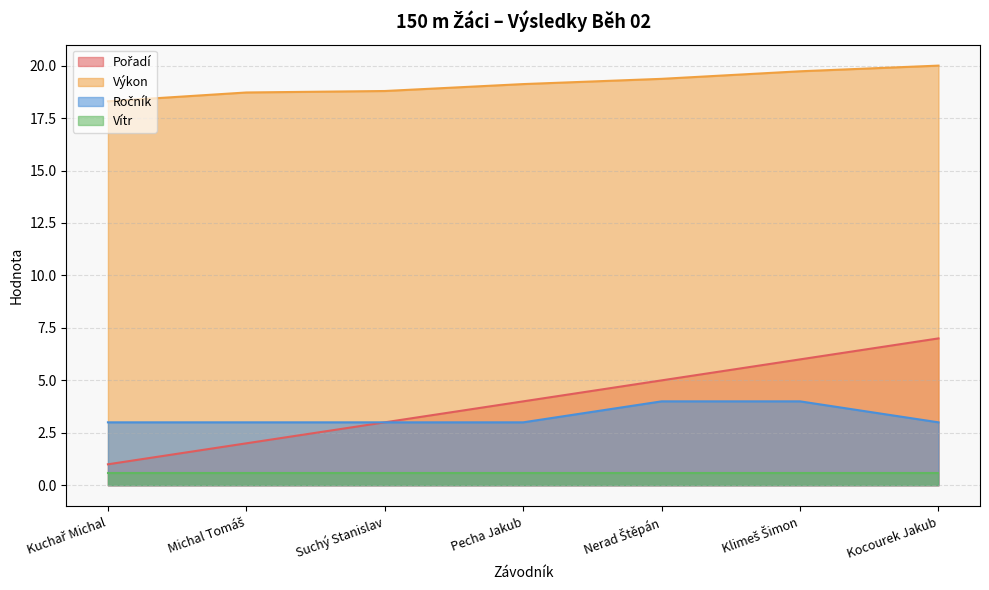

How many data points in Pořadí are above 4?

3